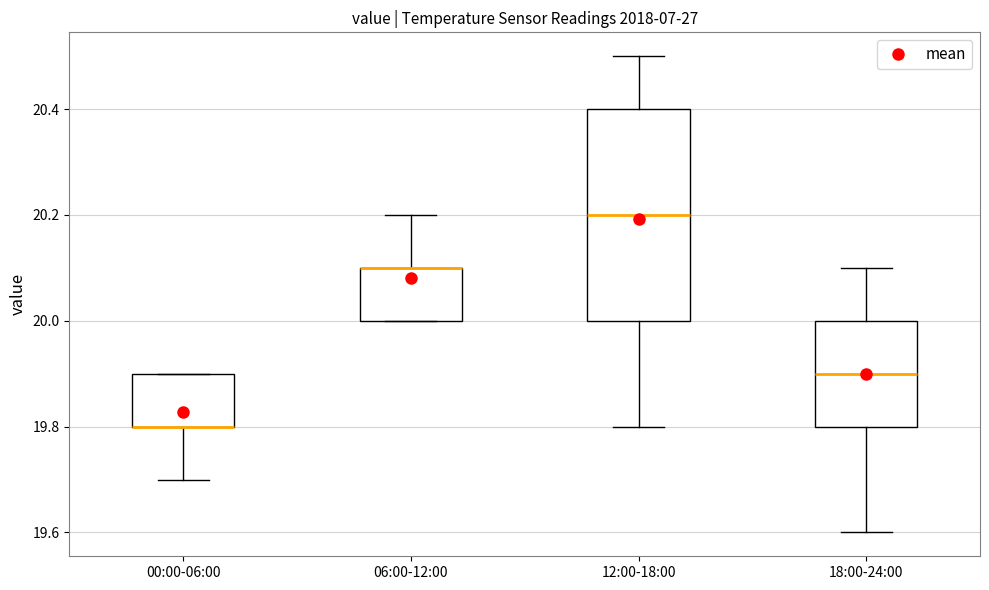

Comparing the boxes themselves (not the whiskers), which one is the tallest?

12:00-18:00